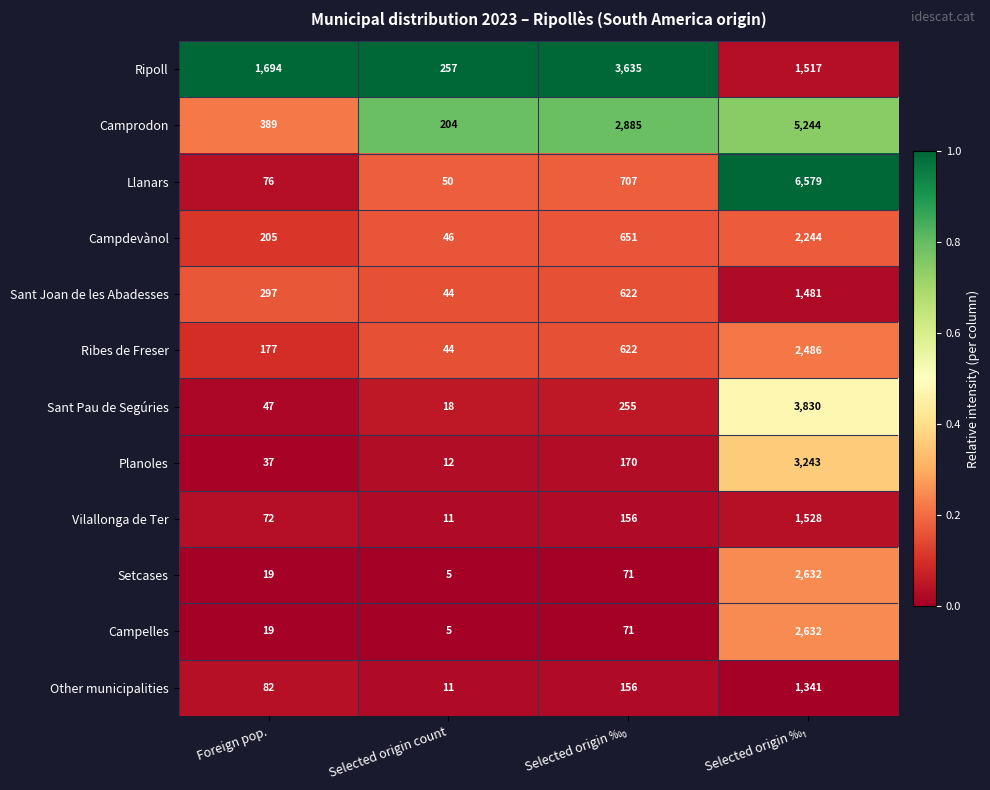

Which series has the largest total across all categories?

Camprodon